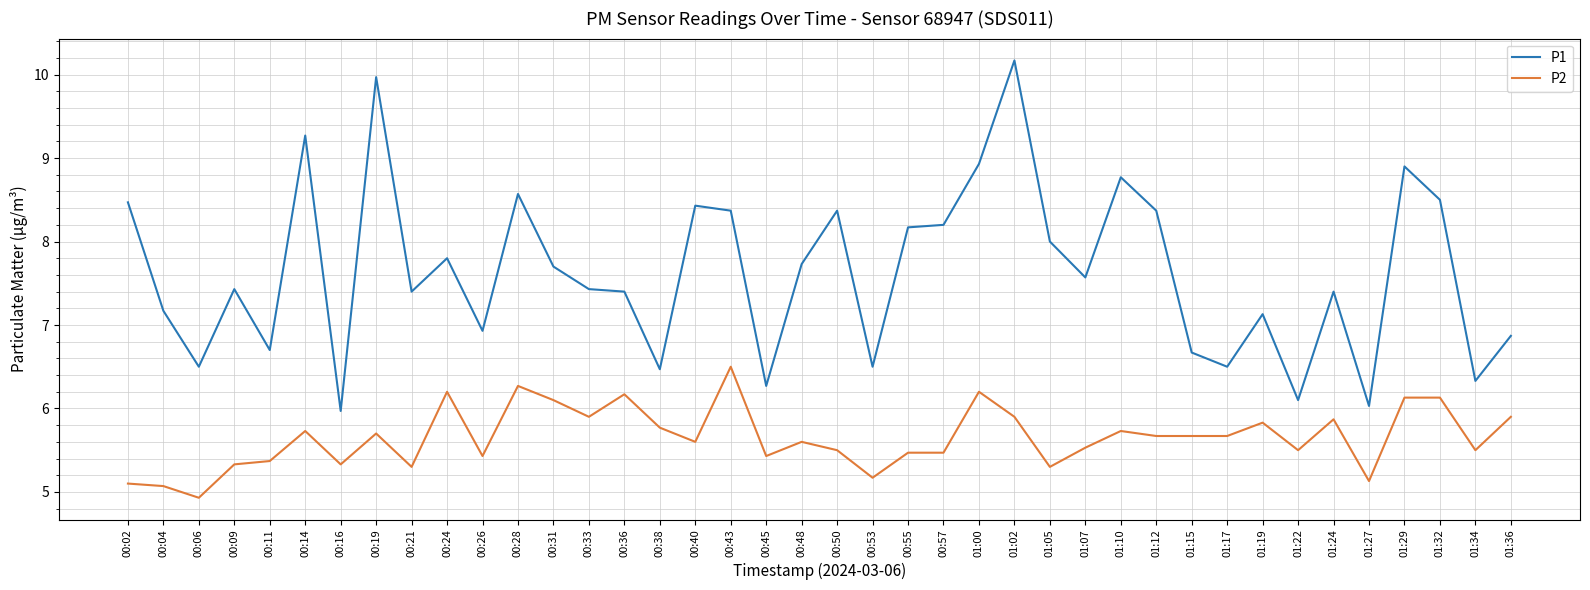

What is the difference between the maximum and second lowest values in the P2 series?

1.4